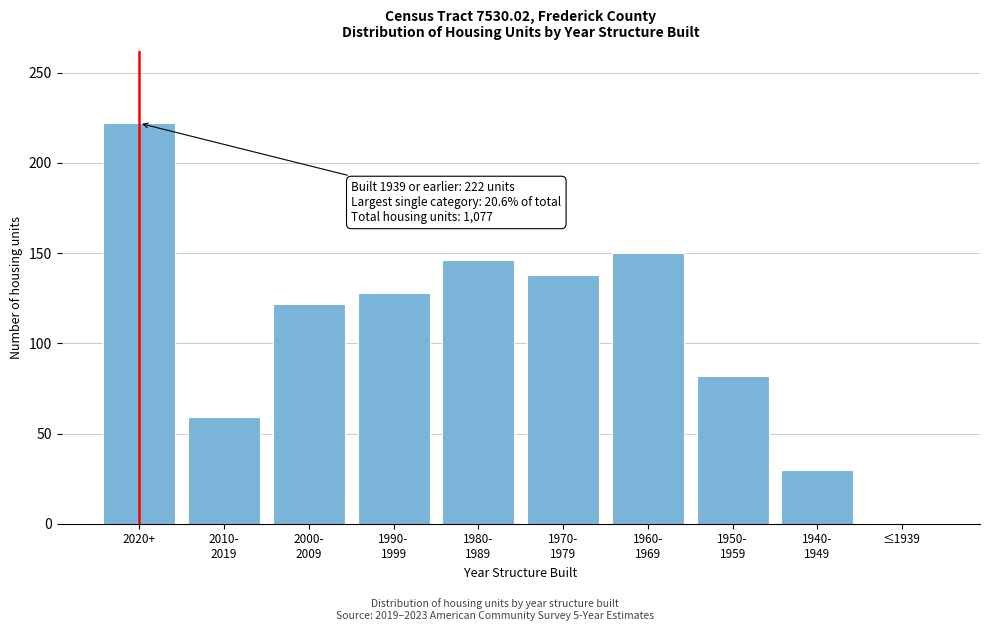

Is it true that the value at 2020+ is 222?

True